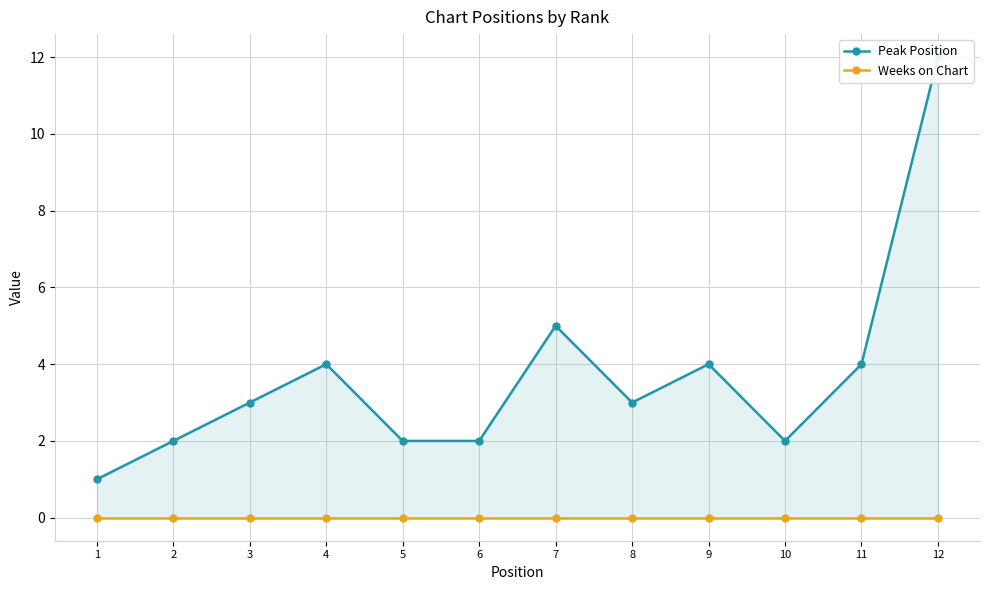

True or false: Weeks on Chart and Peak Position intersect in this chart.

False